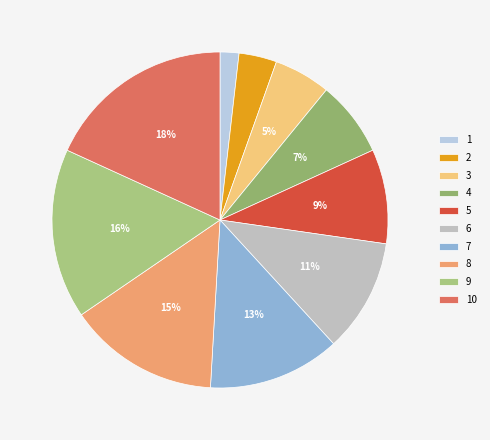

Combined, do 8 and 6 account for over 50%?

No